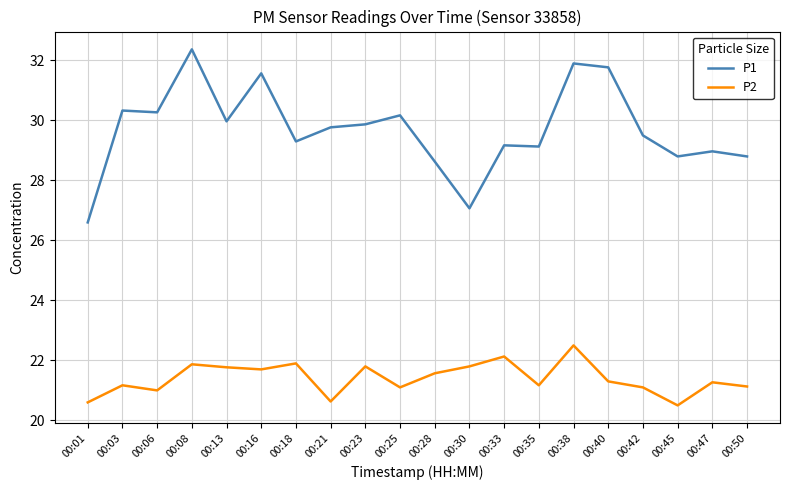

What is the difference between the highest and lowest values at 00:01?

6.0